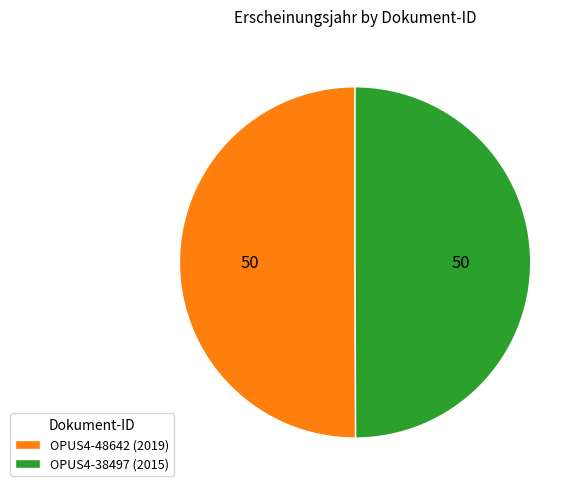

Approximately how many times larger is the value at OPUS4-48642 (2019) compared to OPUS4-38497 (2015)?

1.0